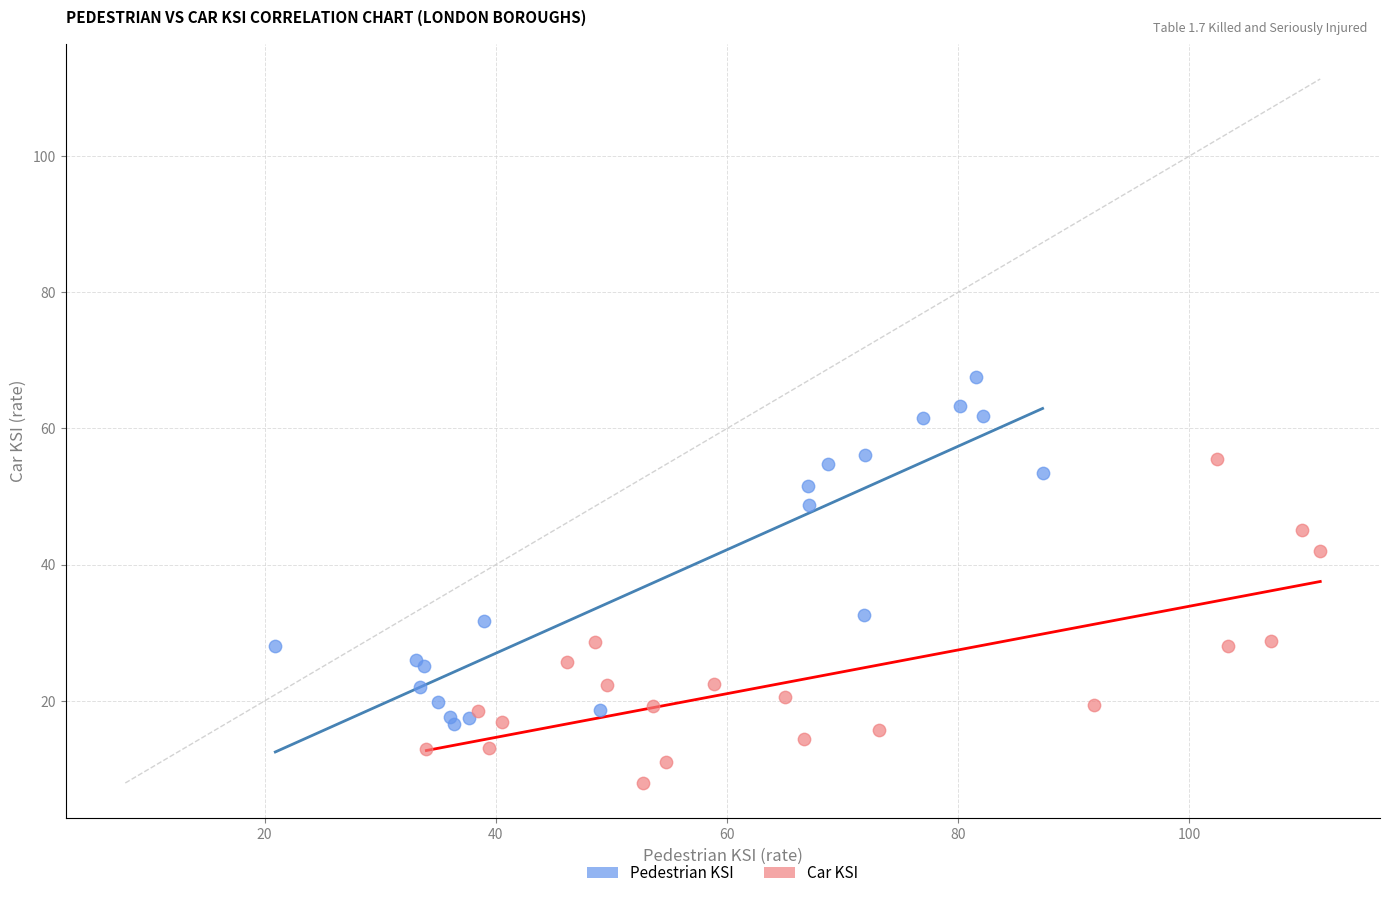

Which series reaches the minimum Y coordinate?

Car KSI